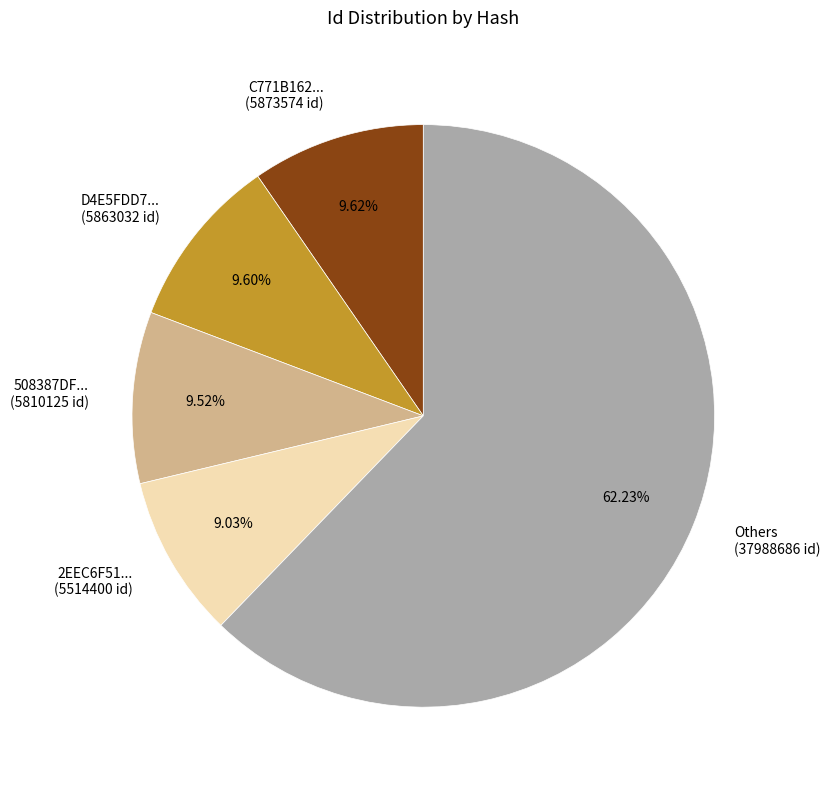

What is the ratio of the value at 508387DF... to the value at C771B162...?

1.0